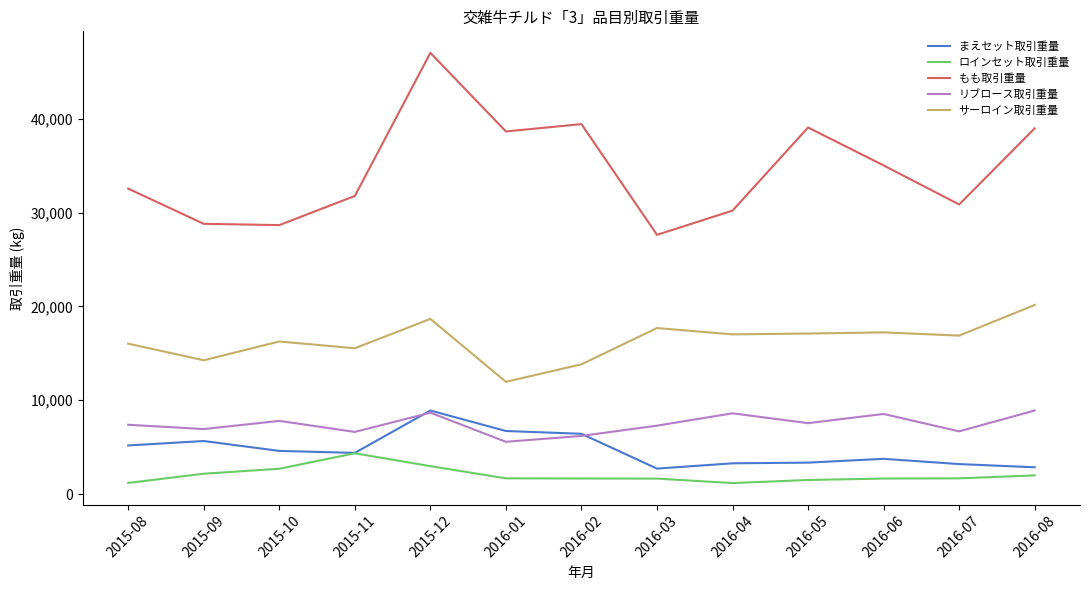

Where does the サーロイン取引重量 series first go above 16885?

2015-12